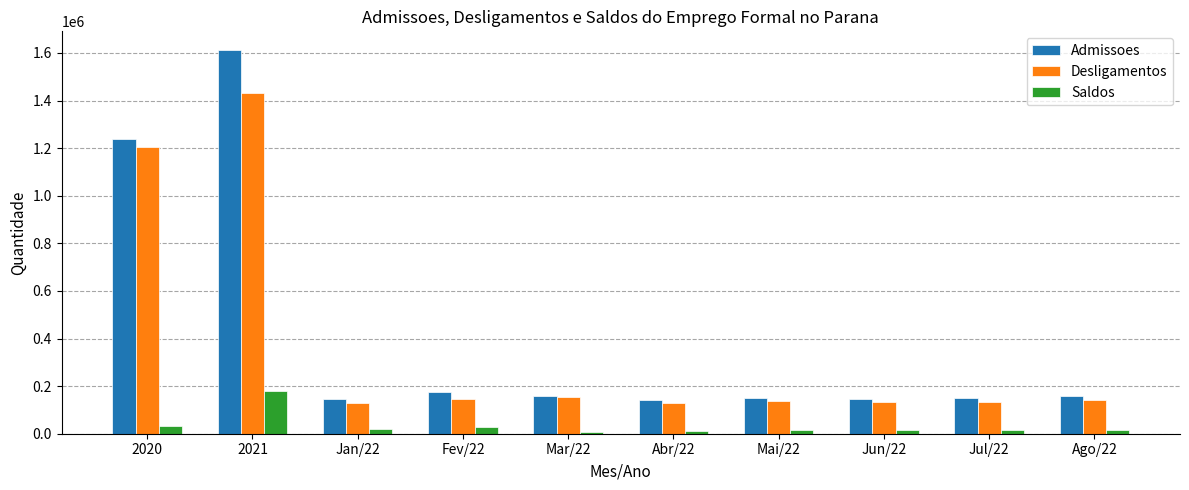

What are all the series names shown in the legend?

Admissoes, Desligamentos, Saldos